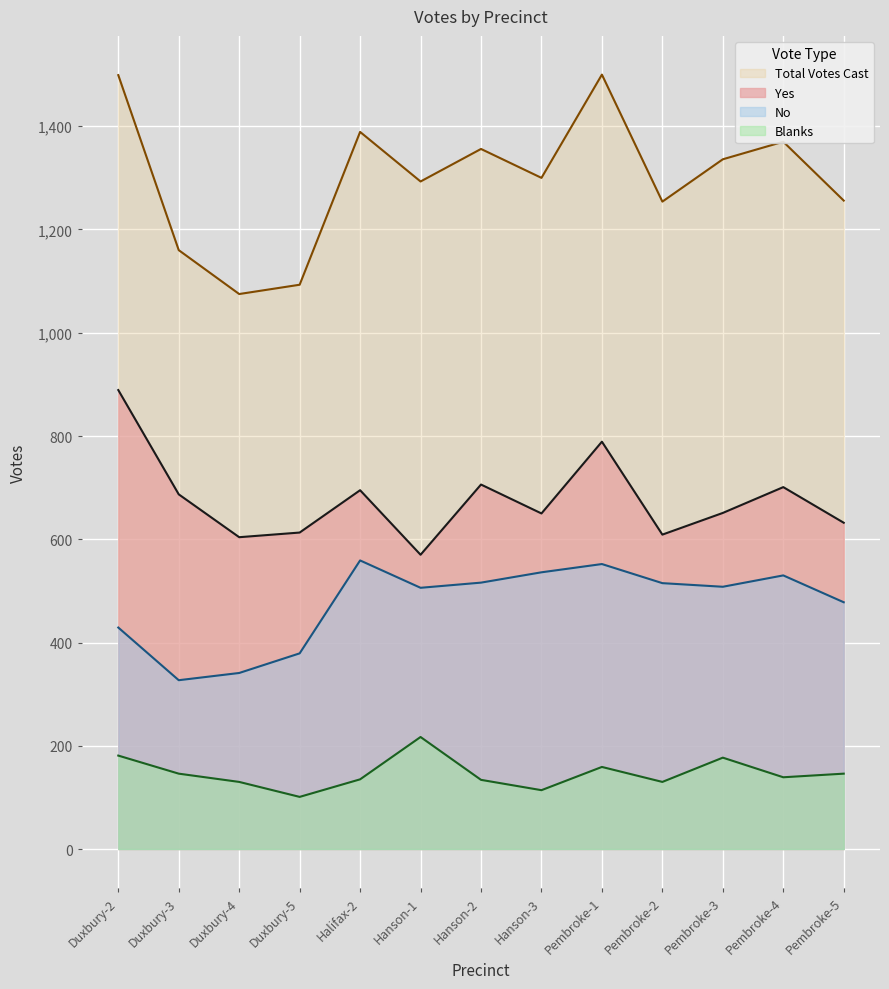

At which label does Yes reach its peak?

Duxbury-2